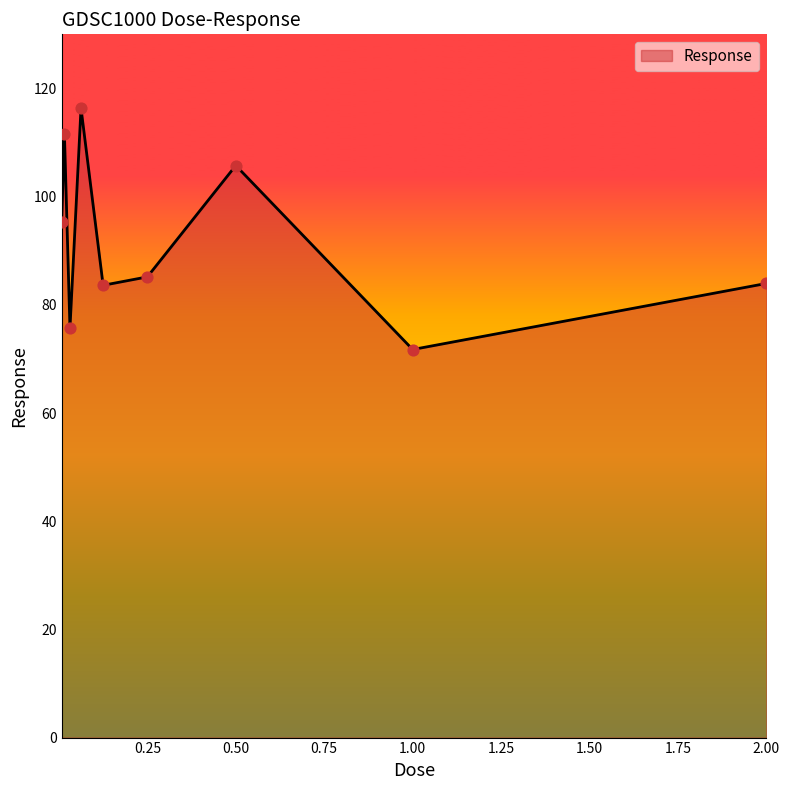

What is the smallest value displayed?

71.7